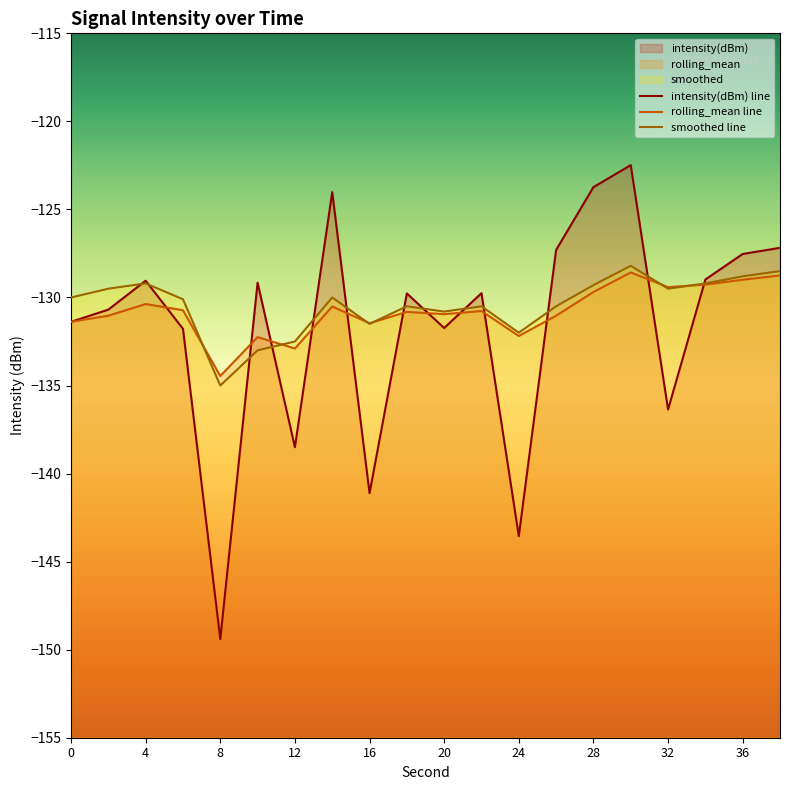

Which series has the largest total across all categories?

smoothed